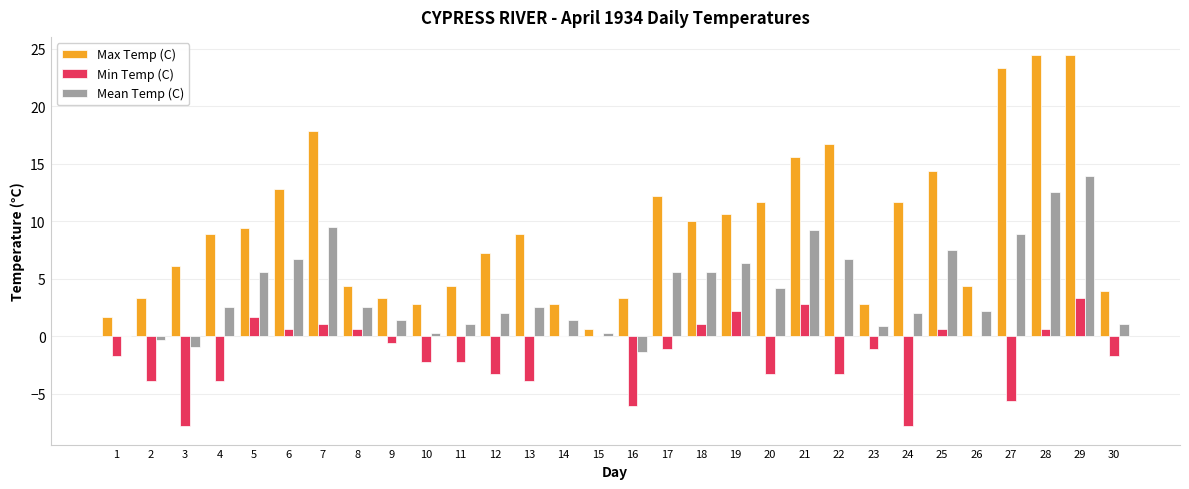

How many values in the Max Temp (C) series exceed 8?

16